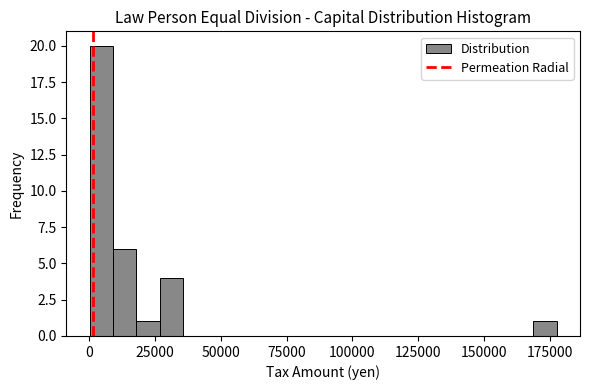

Read against the x-axis, roughly where is the centre of the tallest bar?

5000